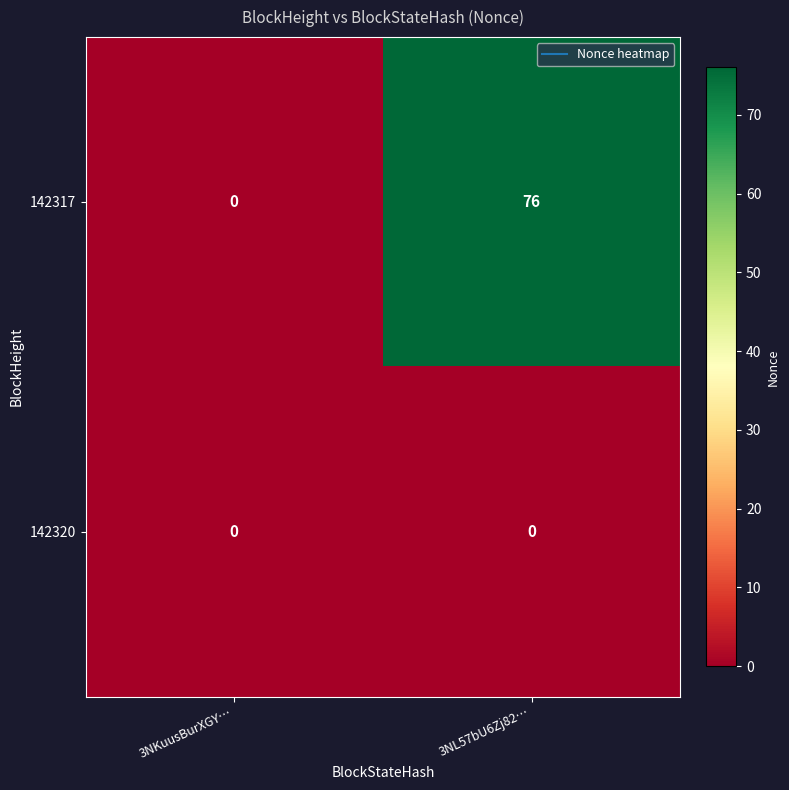

At which category is the sum across all series the highest?

3NL57bU6Zj82…